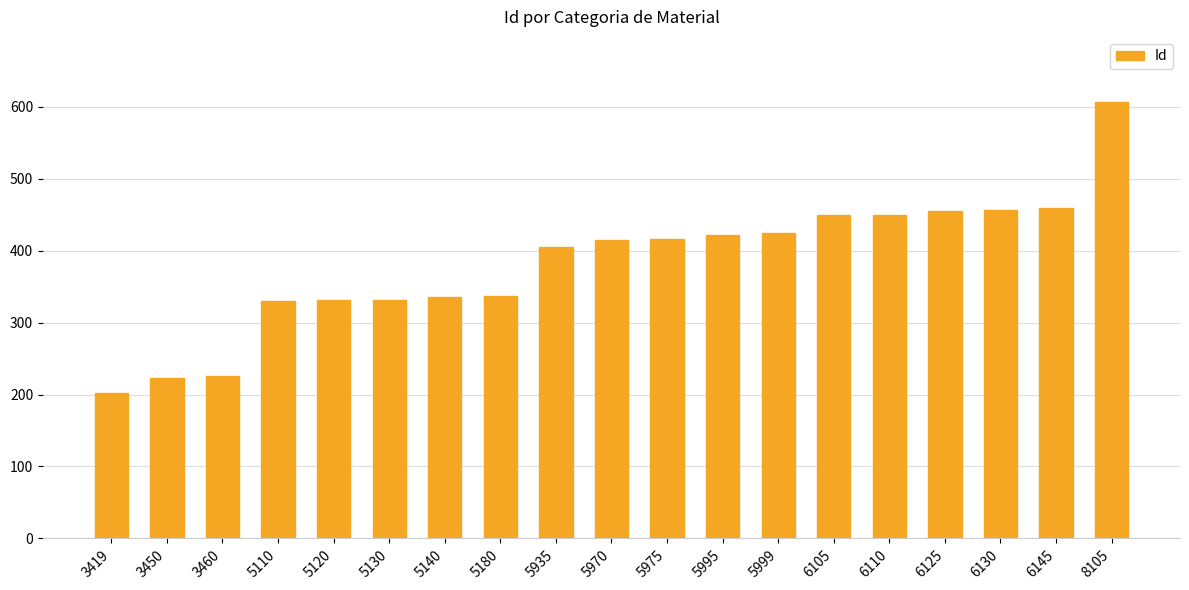

Count the number of categories in the chart.

19